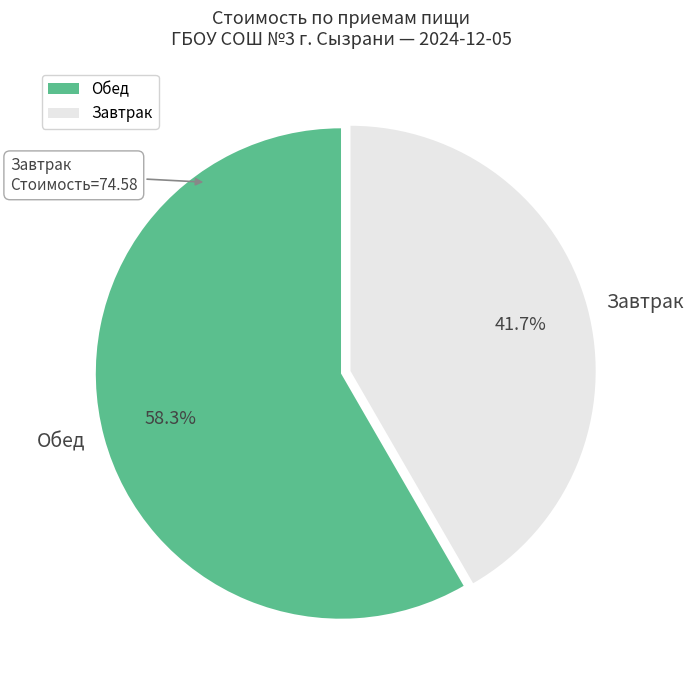

Count the number of slices in the pie.

2